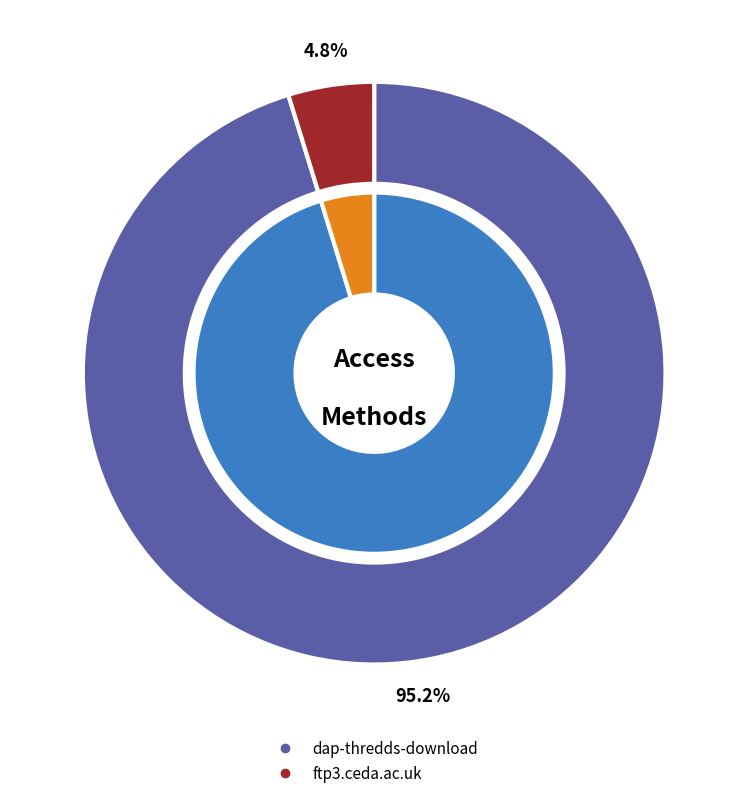

Is the sum of dap-thredds-download and ftp3.ceda.ac.uk greater than half?

Yes